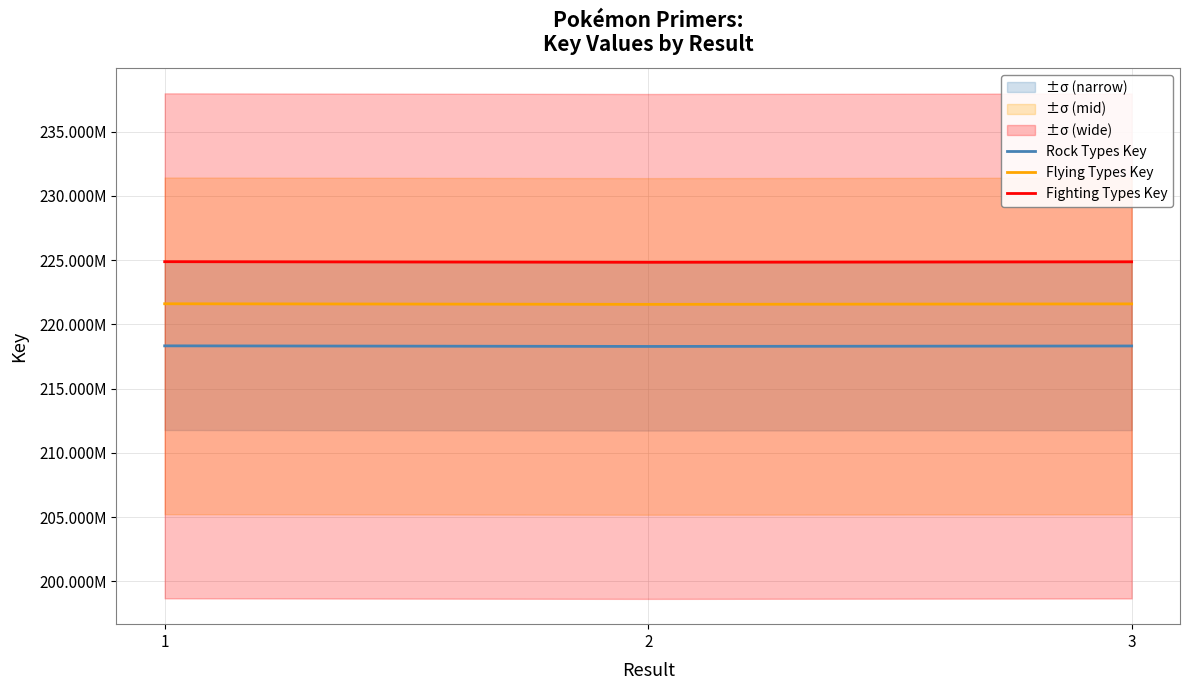

True or false: Rock Types Key has a value of 91954165.0 at 1.

False